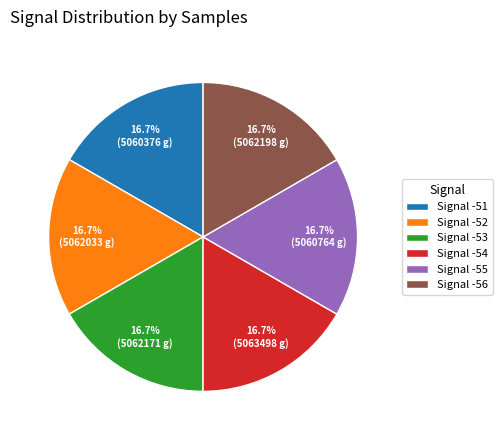

Does any single category account for the majority?

No